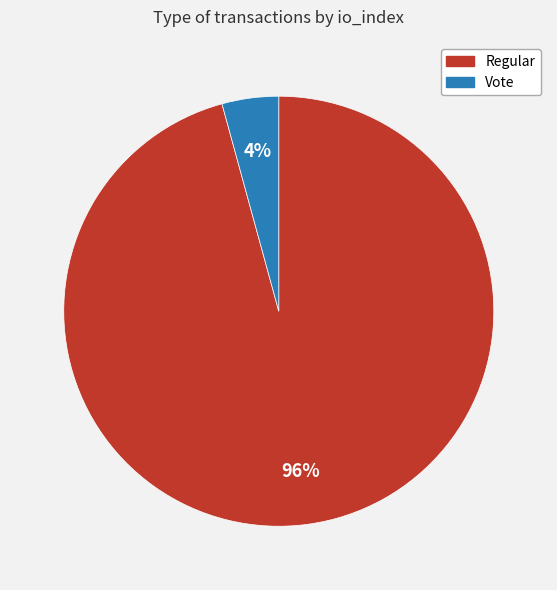

Between Regular and Vote, which is larger?

Regular